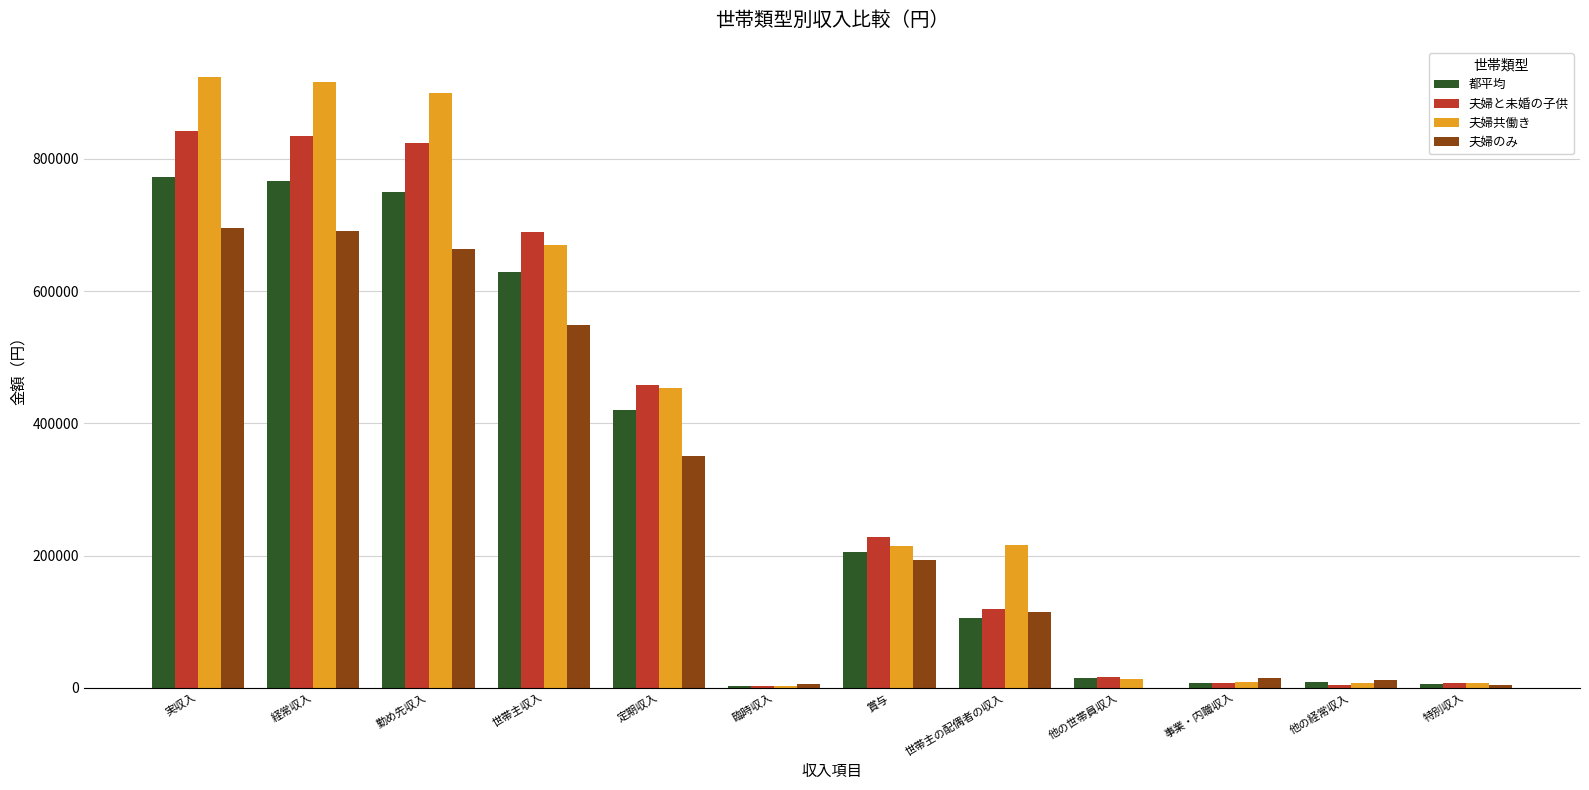

Between 実収入 and 他の経常収入, which series saw the biggest shift?

夫婦共働き